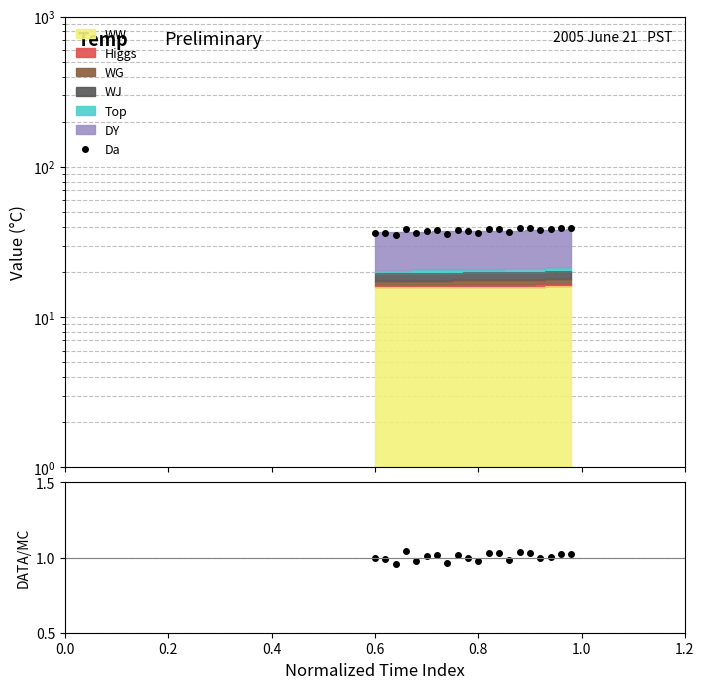

True or false: the data shows 0.2 at 19.

False